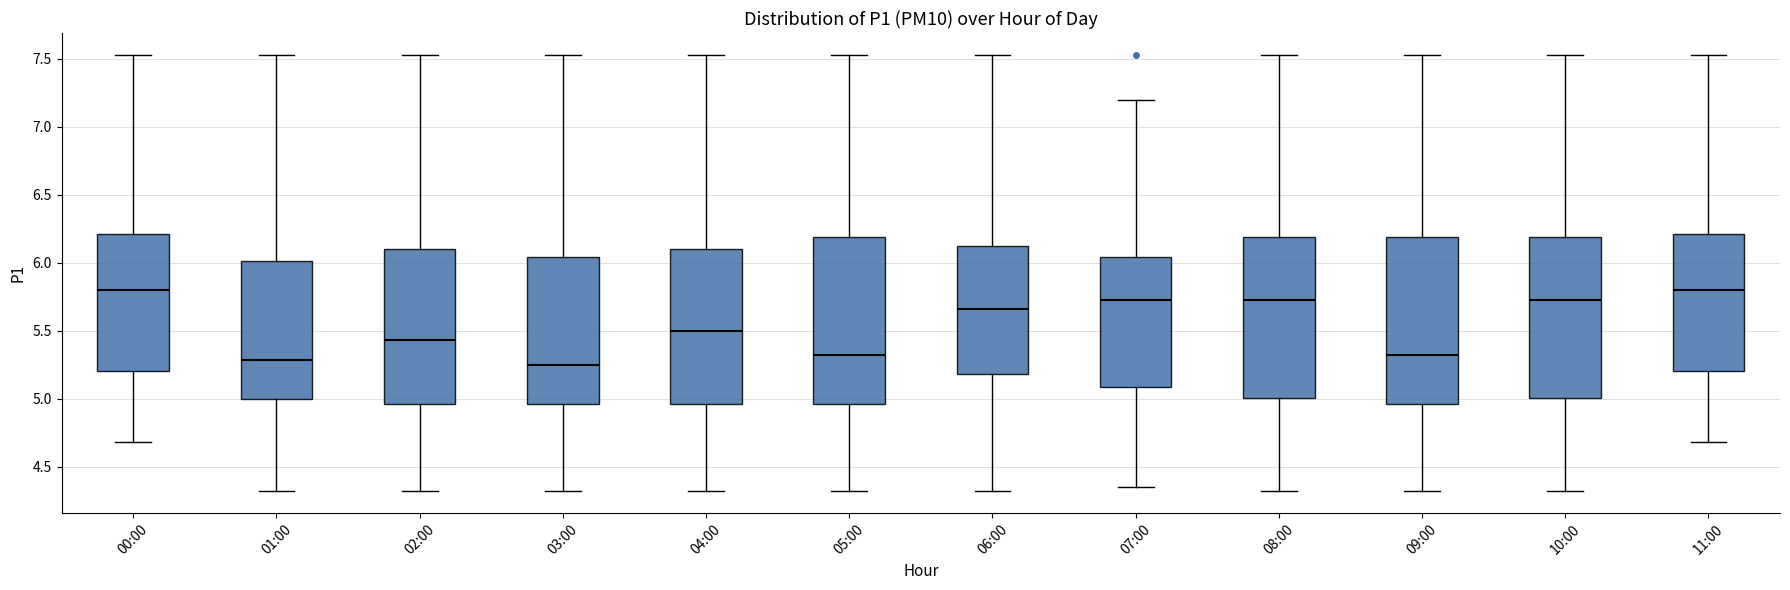

Reading left to right, read every box against the y-axis: the position of its median line, the range the box covers, and the ends of its whiskers. The values are not printed on the chart, so give them approximately, as read against the axis.

00:00: median 5.80, box 5.20 to 6.20, whiskers 4.70 to 7.55
01:00: median 5.30, box 5.00 to 6.00, whiskers 4.30 to 7.55
02:00: median 5.45, box 4.95 to 6.10, whiskers 4.30 to 7.55
03:00: median 5.25, box 4.95 to 6.05, whiskers 4.30 to 7.55
04:00: median 5.50, box 4.95 to 6.10, whiskers 4.30 to 7.55
05:00: median 5.35, box 4.95 to 6.20, whiskers 4.30 to 7.55
06:00: median 5.65, box 5.20 to 6.15, whiskers 4.30 to 7.55
07:00: median 5.75, box 5.10 to 6.05, whiskers 4.35 to 7.20
08:00: median 5.75, box 5.00 to 6.20, whiskers 4.30 to 7.55
09:00: median 5.35, box 4.95 to 6.20, whiskers 4.30 to 7.55
10:00: median 5.75, box 5.00 to 6.20, whiskers 4.30 to 7.55
11:00: median 5.80, box 5.20 to 6.20, whiskers 4.70 to 7.55